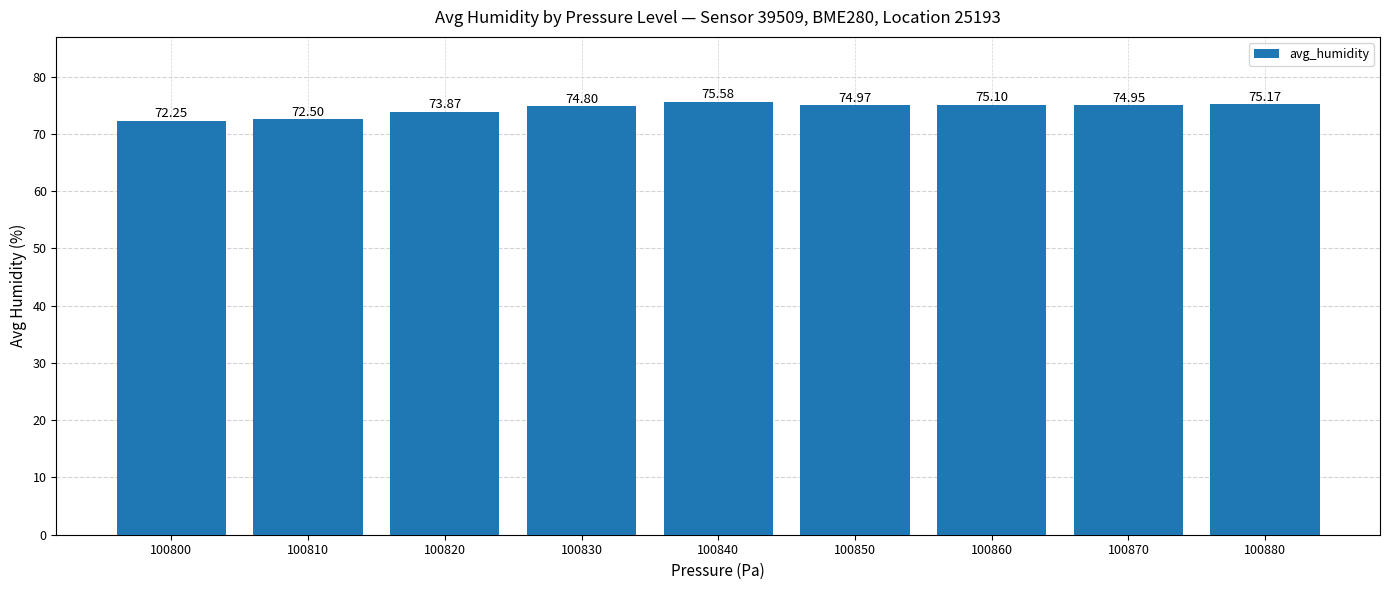

Between 100820 and 100810, which is larger?

100820